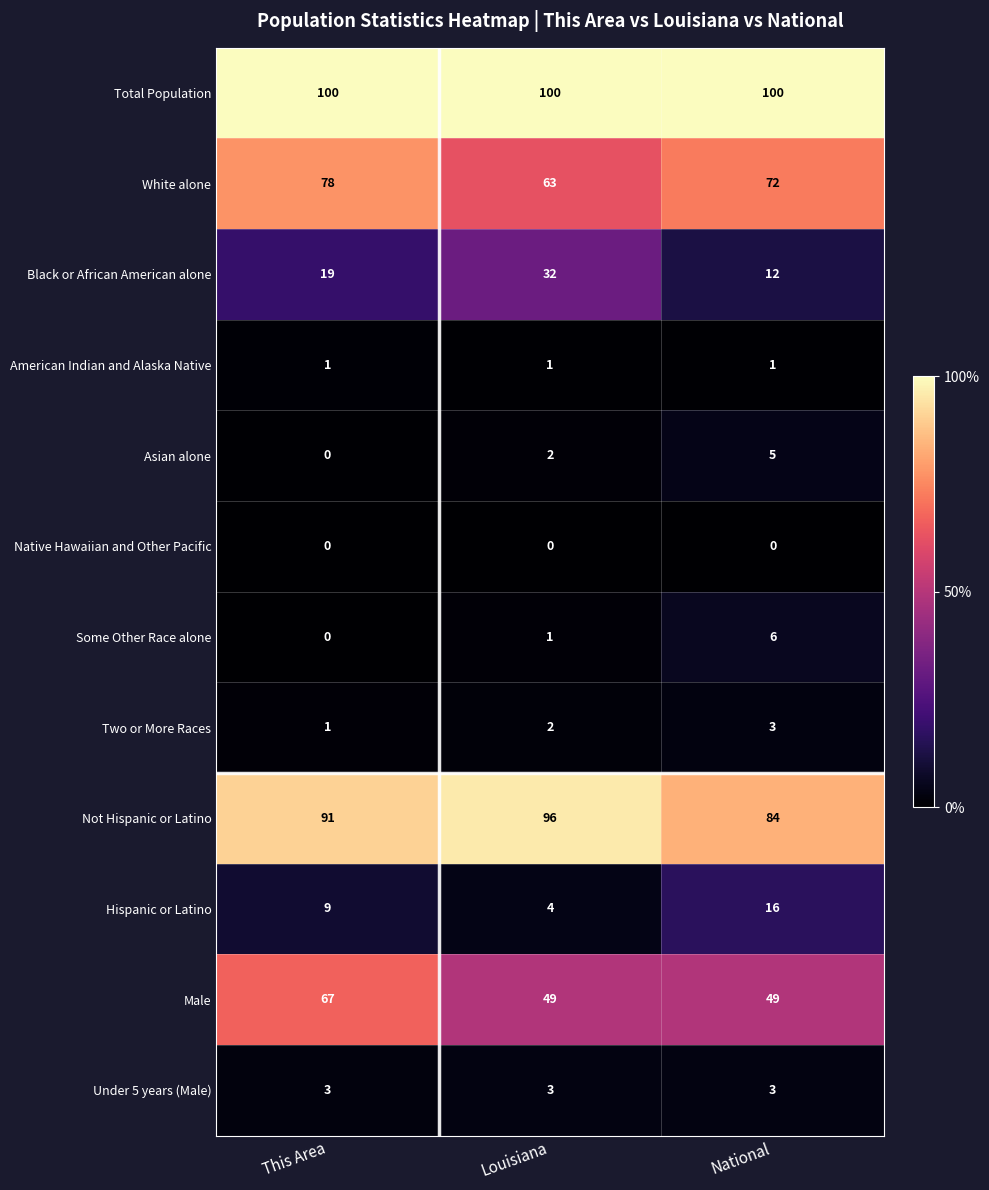

Which series changed the most between This Area and National?

Male